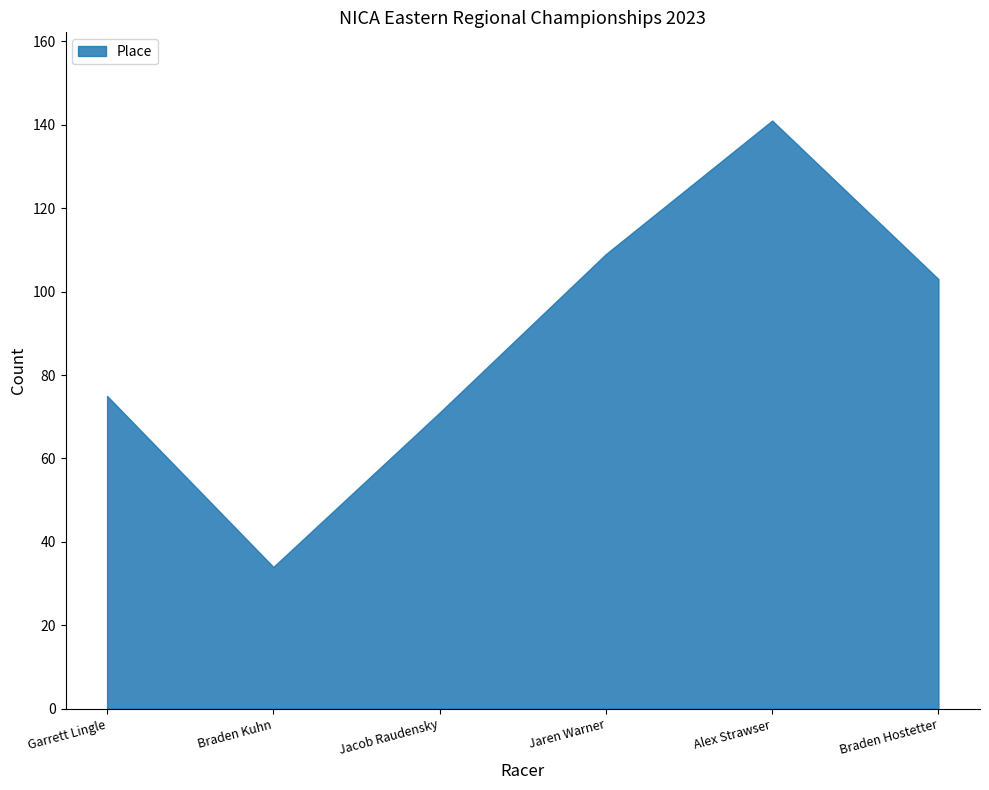

List the labels in order of value, smallest first.

Braden Kuhn, Jacob Raudensky, Garrett Lingle, Braden Hostetter, Jaren Warner, Alex Strawser